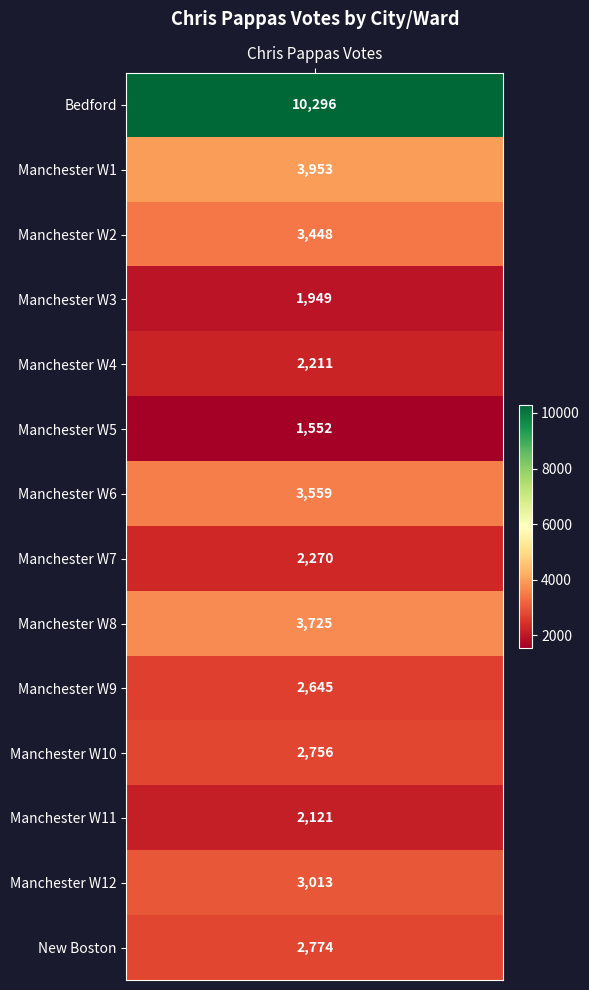

Reading left to right, extract all data points from this chart.

values=10296	1=3953	2=3448	3=1949	4=2211	5=1552	6=3559	7=2270	8=3725	9=2645	10=2756	11=2121	12=3013	13=2774